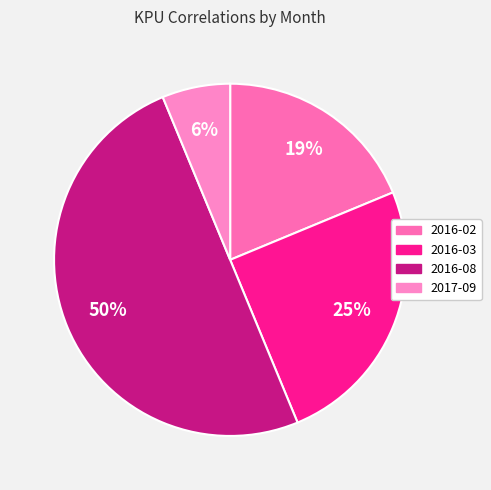

What percentage is the 2016-03 slice, to the nearest percent?

25%